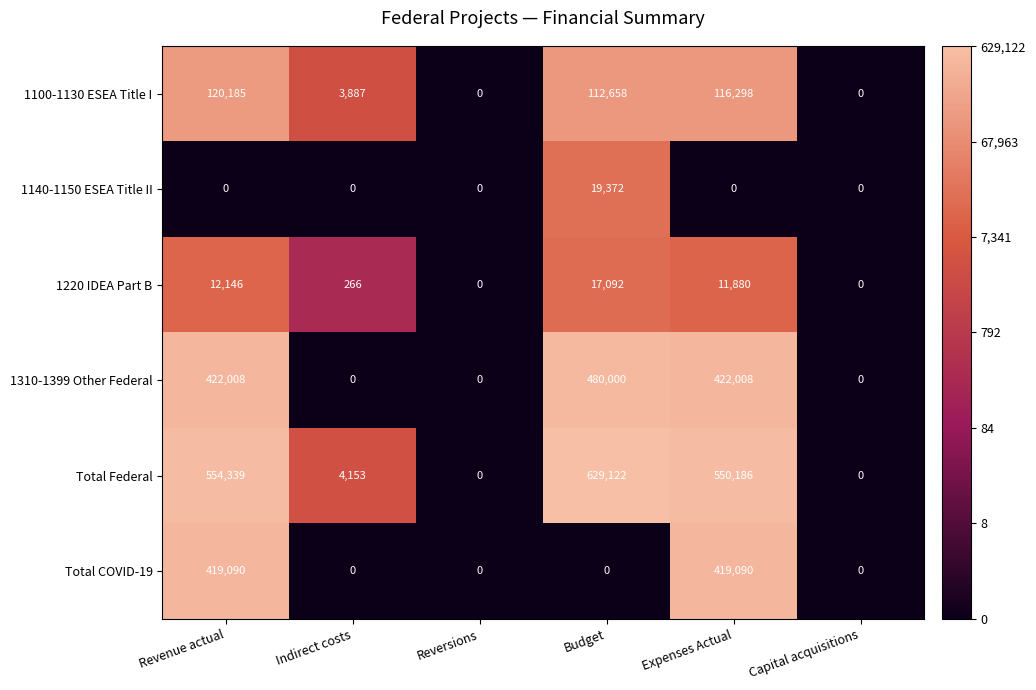

Count the number of categories in the chart.

6